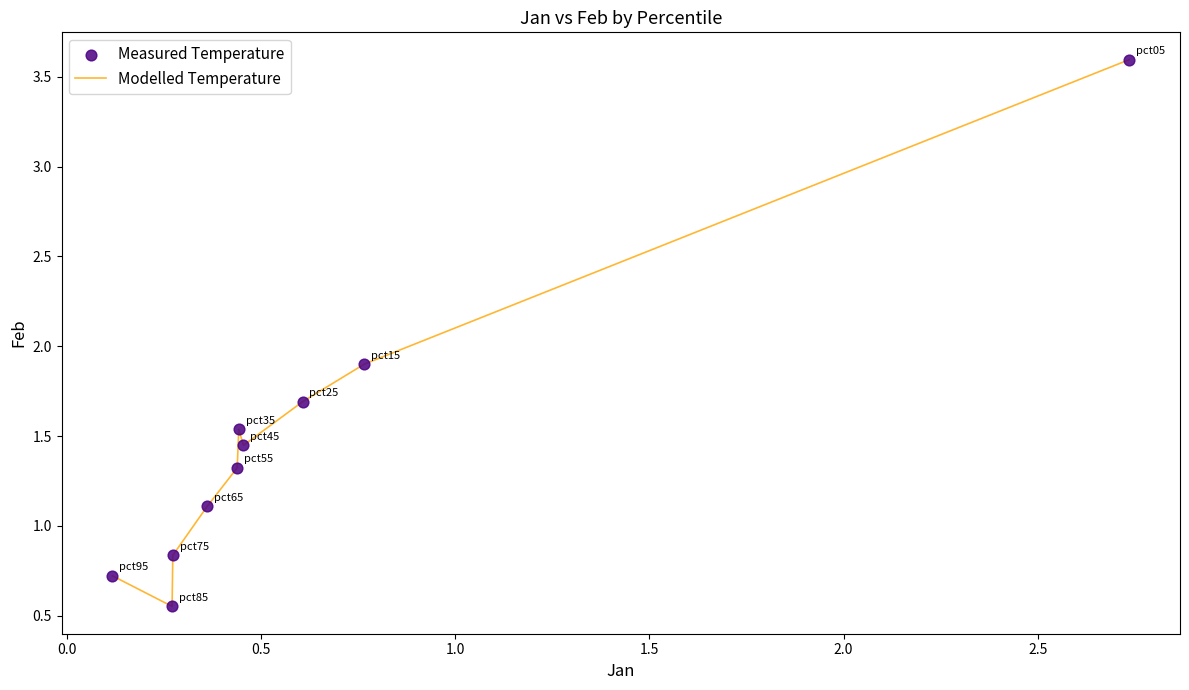

What is the difference between the maximum and minimum values?

3.0